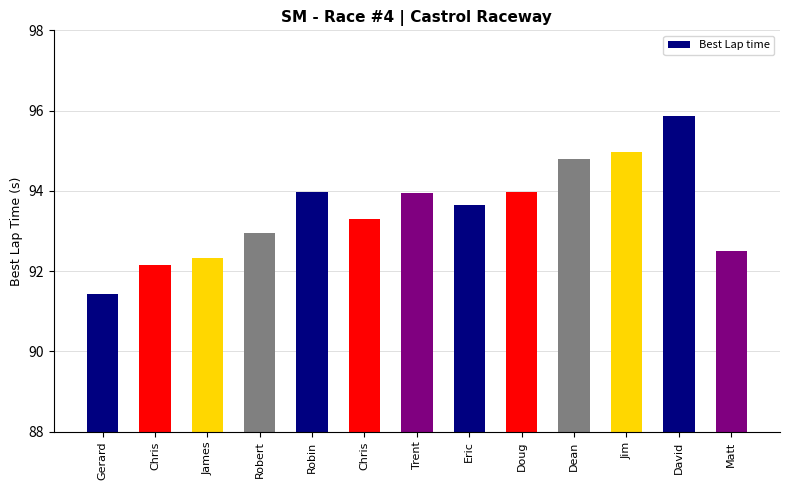

How many bars are there in total?

13